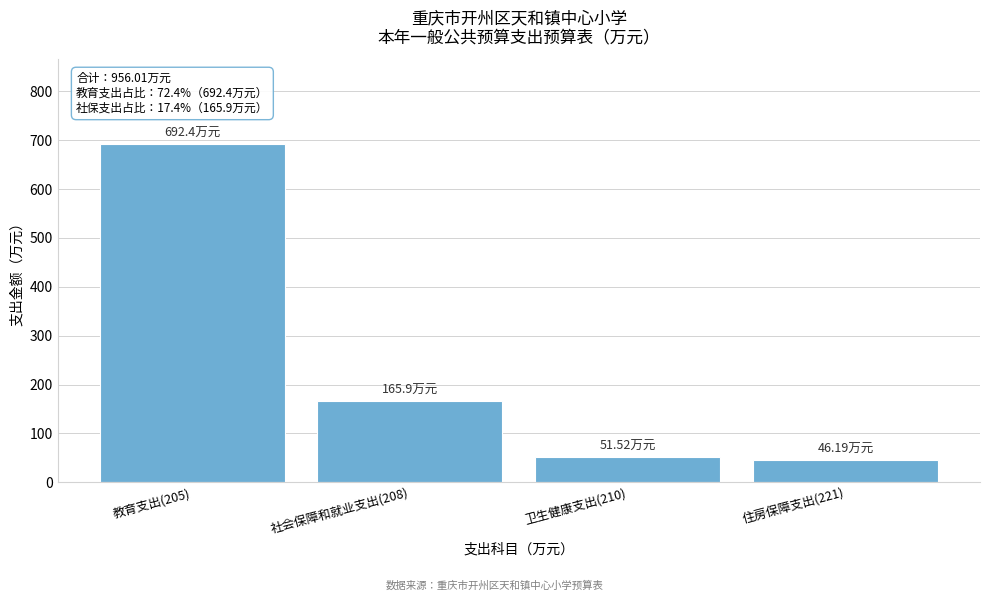

What is the change in value from 社会保障和就业支出(208) to 卫生健康支出(210)?

-114.4